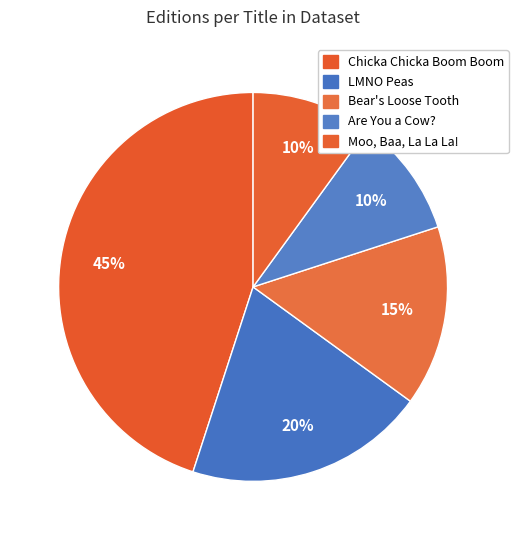

To the nearest percent, what percentage of the pie is Are You a Cow??

10%